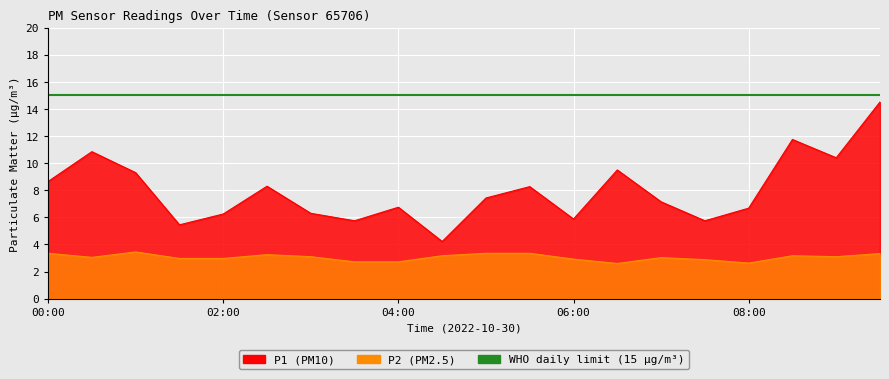

How many data points in P1 are above 7?

11